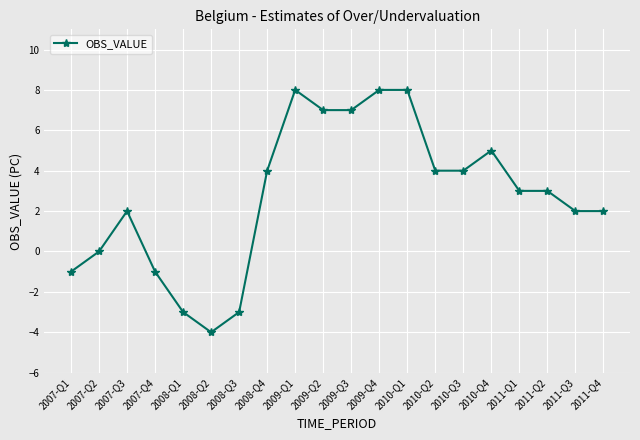

Does the chart display data point markers on the line(s)?

Yes